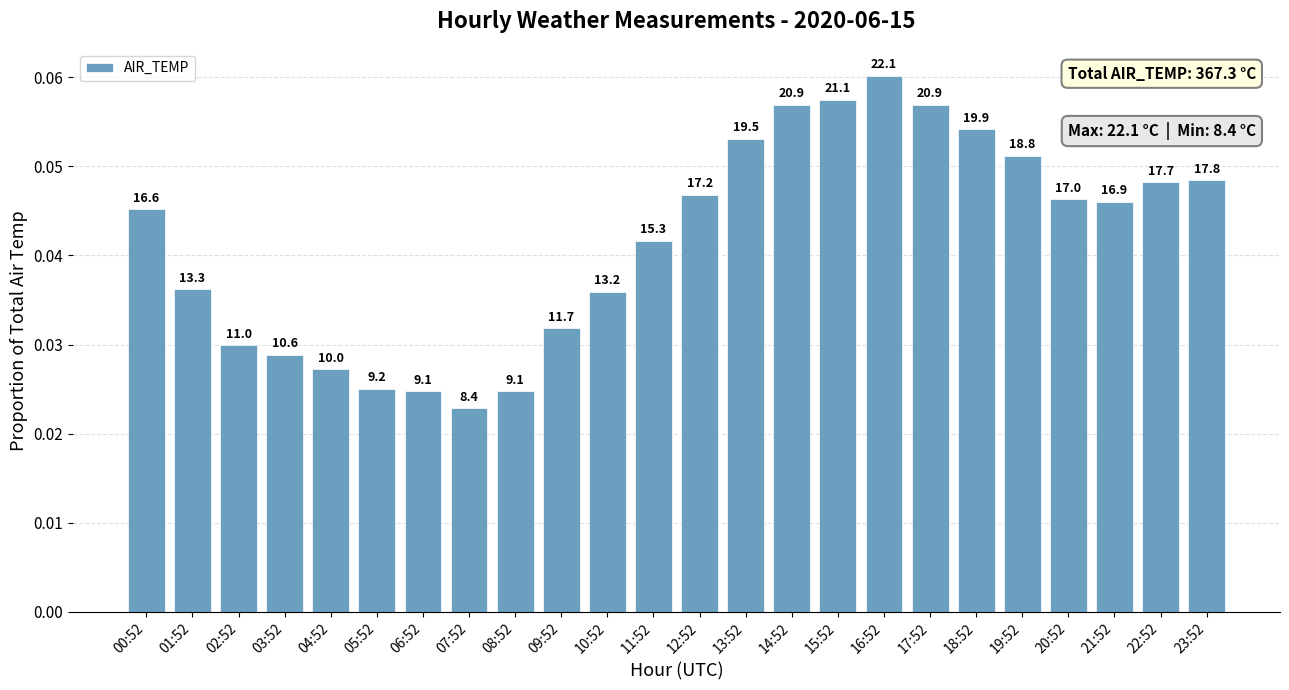

Are the bars grouped side by side (vs. stacked)?

No